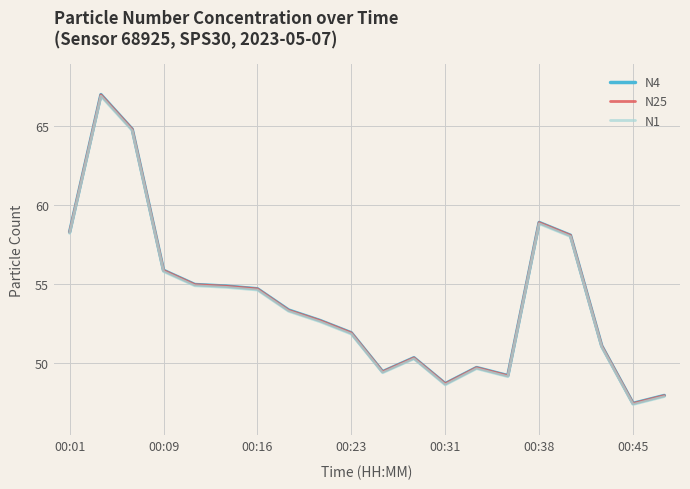

Which series has the widest spread of values?

N4